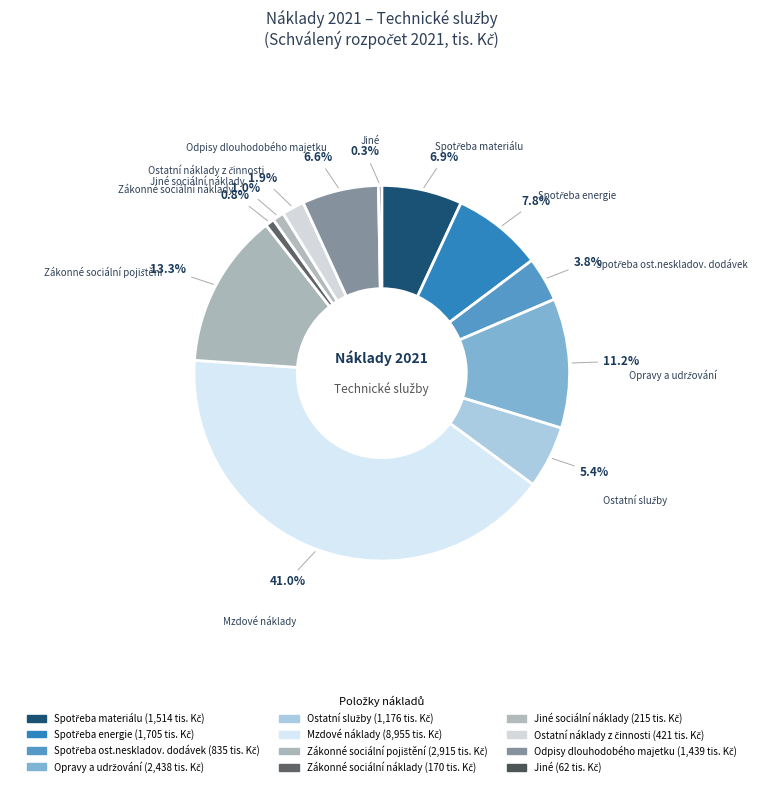

How many slices are in this pie chart?

12